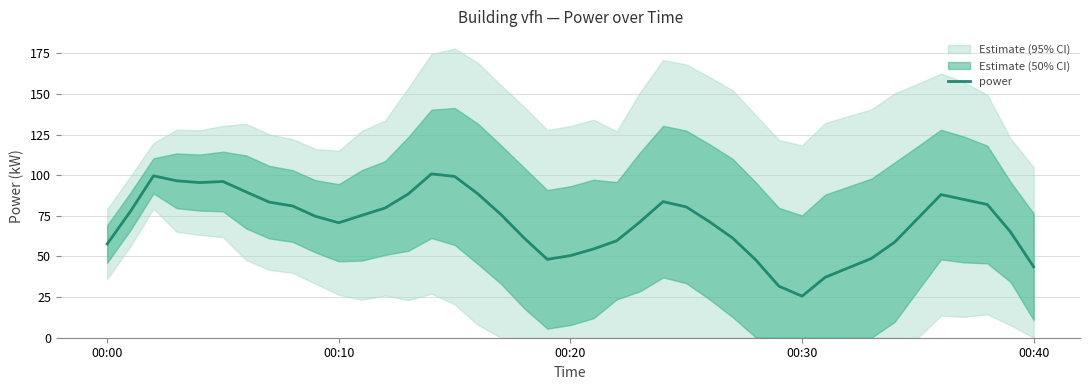

What is the lowest value of the power series?

25.6